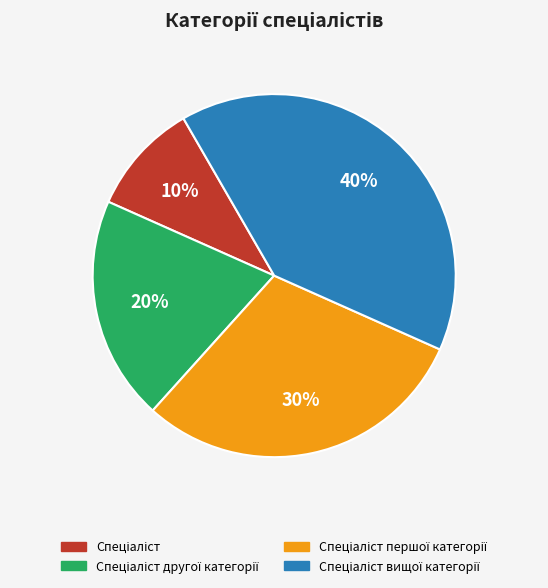

Is there a majority slice in this chart?

No